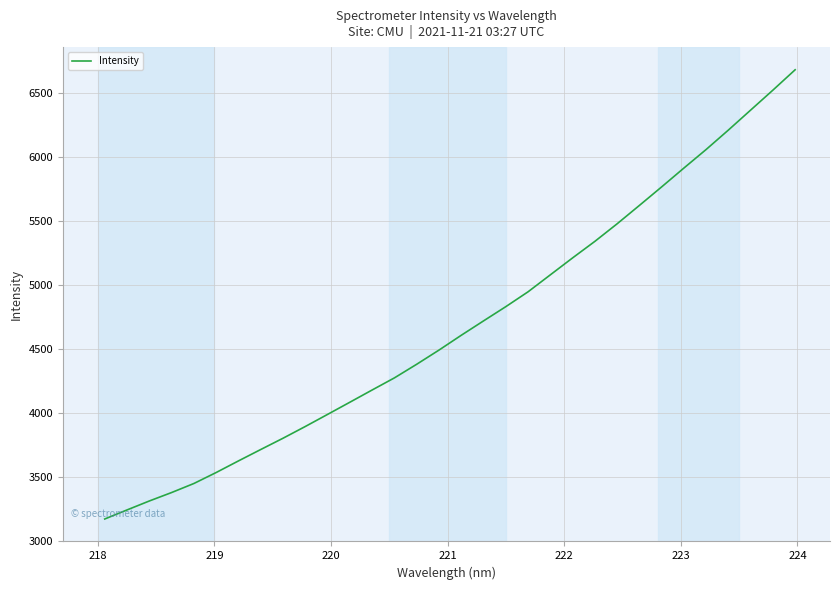

What is the difference between the maximum and minimum values?

3506.7